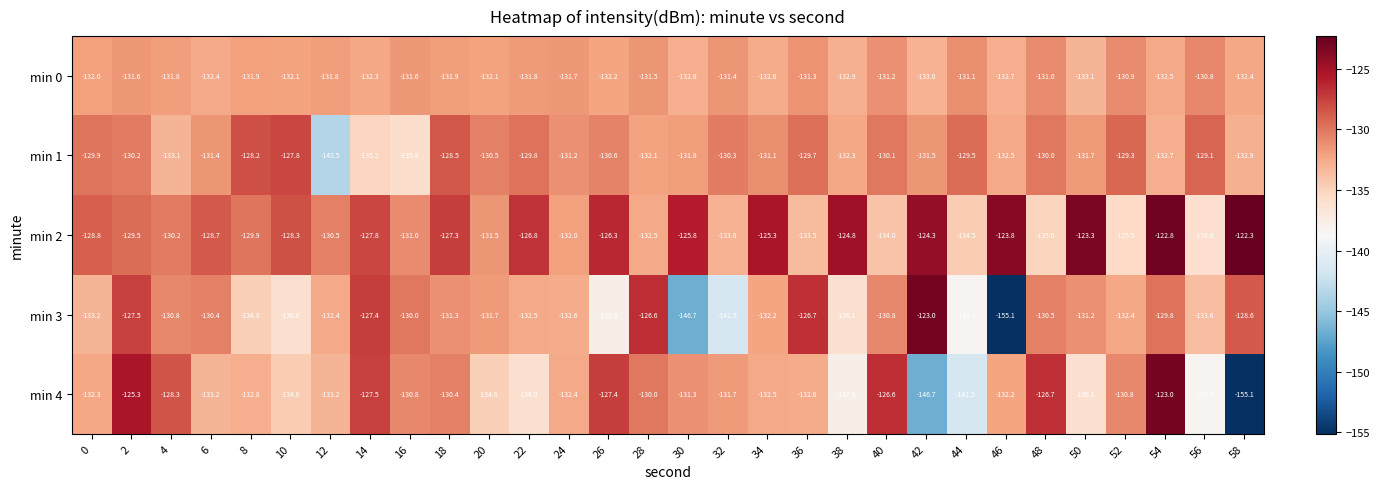

What is the difference between the highest and lowest values at 54?

9.9